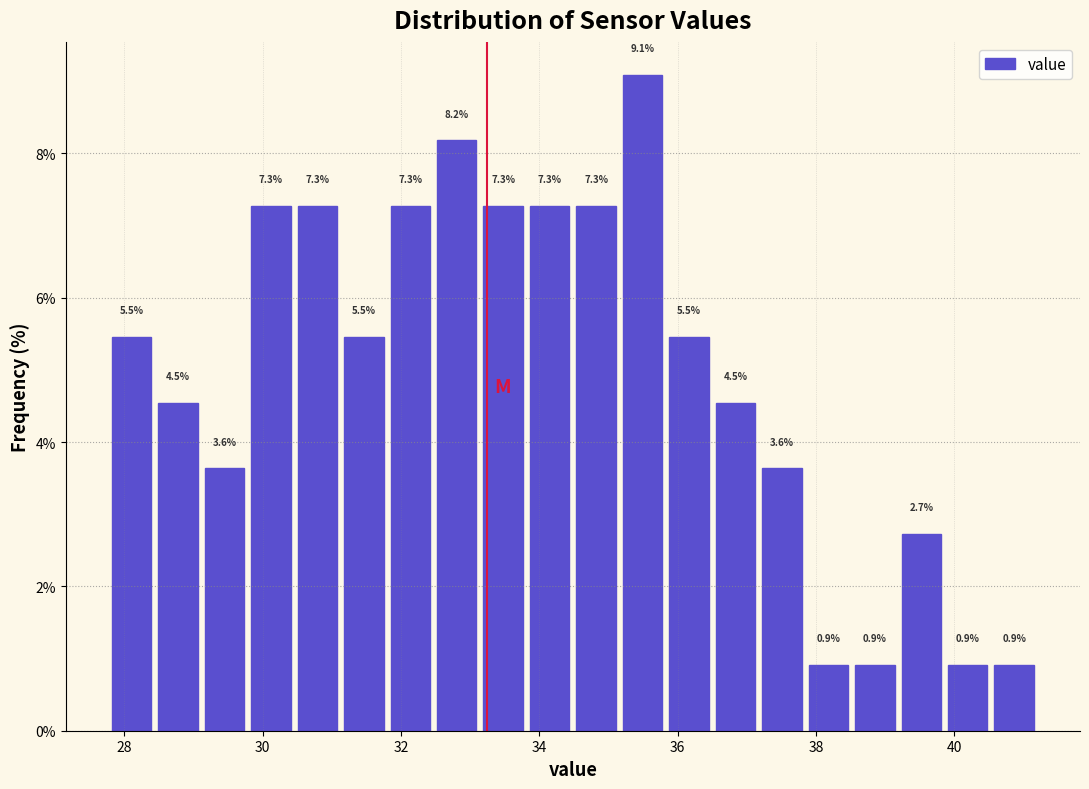

Read against the x-axis, roughly where is the centre of the tallest bar?

35.4